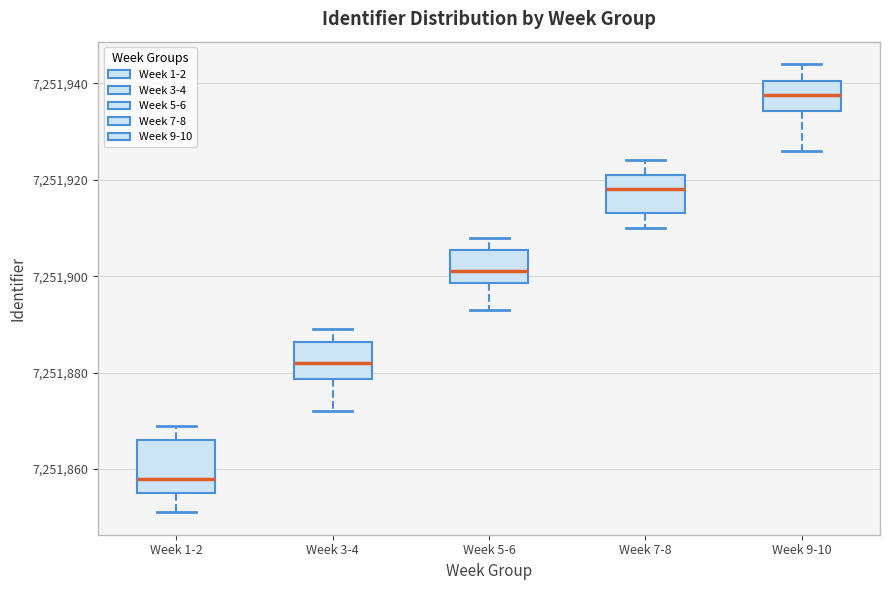

Reading left to right, read every box against the y-axis: the position of its median line, the range the box covers, and the ends of its whiskers. The values are not printed on the chart, so give them approximately, as read against the axis.

Week 1-2: median 7251858, box 7251856 to 7251866, whiskers 7251852 to 7251870
Week 3-4: median 7251882, box 7251878 to 7251886, whiskers 7251872 to 7251890
Week 5-6: median 7251902, box 7251898 to 7251906, whiskers 7251894 to 7251908
Week 7-8: median 7251918, box 7251914 to 7251922, whiskers 7251910 to 7251924
Week 9-10: median 7251938, box 7251934 to 7251940, whiskers 7251926 to 7251944